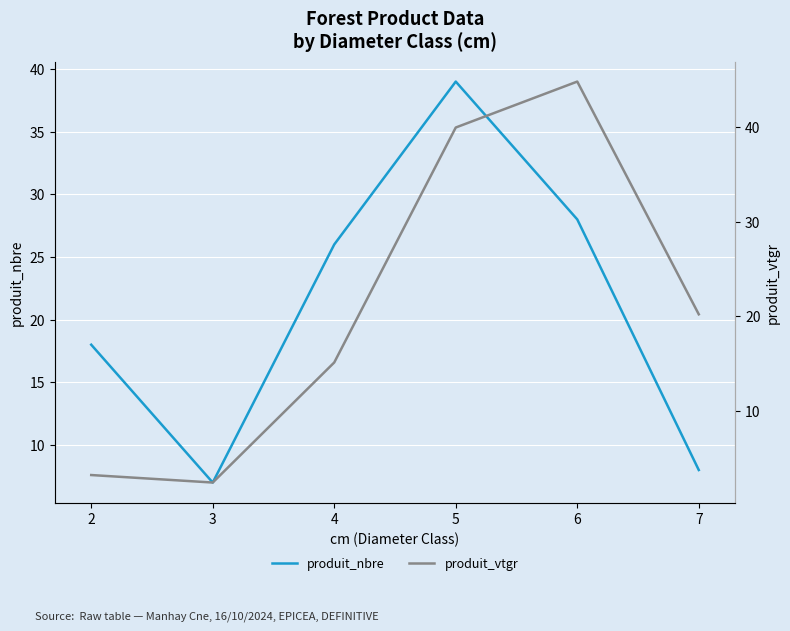

Is it true that produit_nbre equals 18.0 at 2?

True